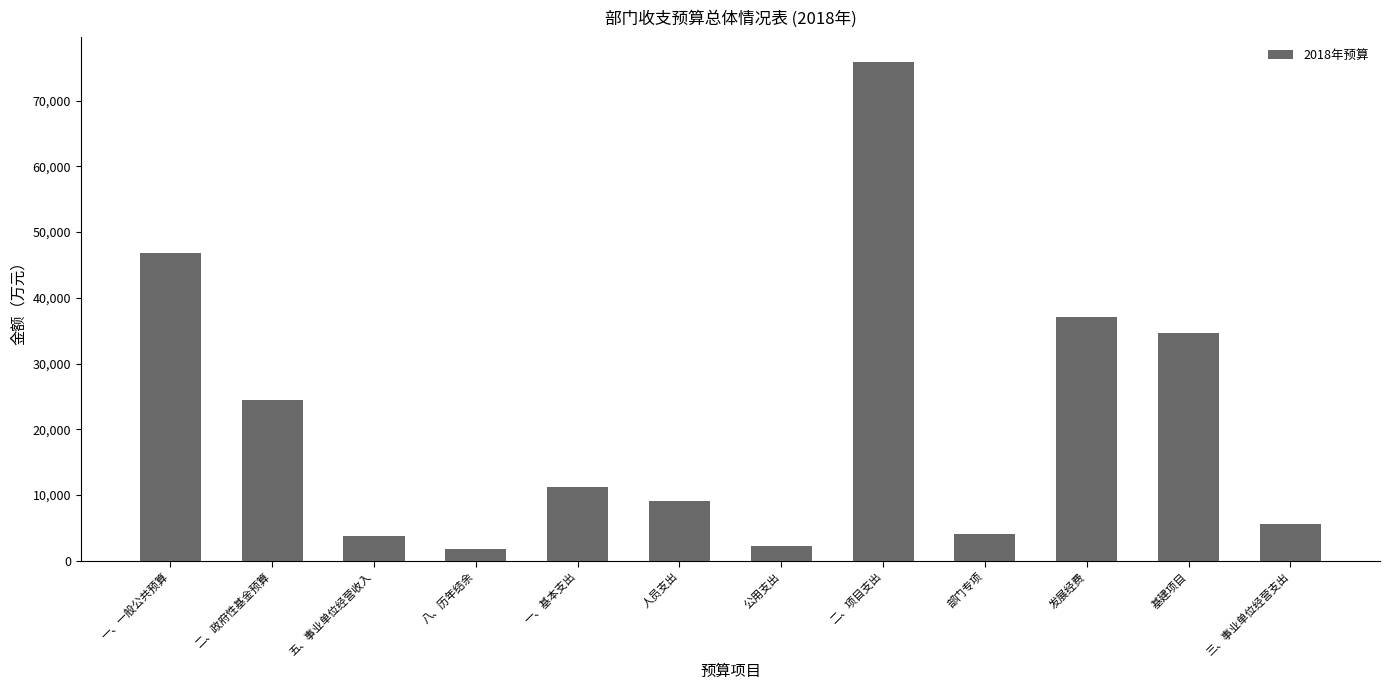

What value does the data have at 发展经费?

37021.0